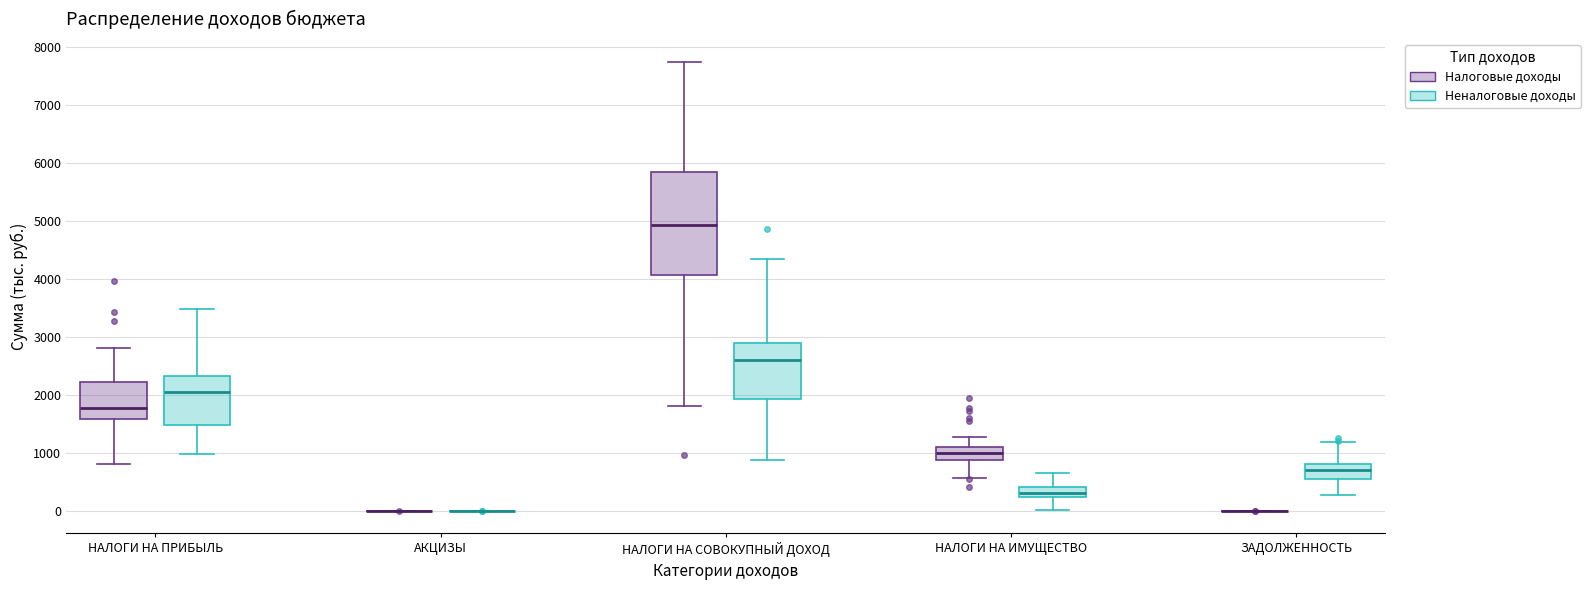

Reading left to right, read every box against the y-axis: the position of its median line, the range the box covers, and the ends of its whiskers. The values are not printed on the chart, so give them approximately, as read against the axis.

НАЛОГИ НА ПРИБЫЛЬ (Налоговые доходы): median 1800, box 1600 to 2200, whiskers 800 to 2800
НАЛОГИ НА ПРИБЫЛЬ (Неналоговые доходы): median 2000, box 1500 to 2300, whiskers 1000 to 3500
АКЦИЗЫ (Налоговые доходы): box collapsed to a line at 0, whiskers 0 to 0
АКЦИЗЫ (Неналоговые доходы): box collapsed to a line at 0, whiskers 0 to 0
НАЛОГИ НА СОВОКУПНЫЙ ДОХОД (Налоговые доходы): median 4900, box 4100 to 5800, whiskers 1800 to 7700
НАЛОГИ НА СОВОКУПНЫЙ ДОХОД (Неналоговые доходы): median 2600, box 1900 to 2900, whiskers 900 to 4300
НАЛОГИ НА ИМУЩЕСТВО (Налоговые доходы): median 1000, box 900 to 1100, whiskers 600 to 1300
НАЛОГИ НА ИМУЩЕСТВО (Неналоговые доходы): median 300, box 200 to 400, whiskers 0 to 600
ЗАДОЛЖЕННОСТЬ (Налоговые доходы): box collapsed to a line at 0, whiskers 0 to 0
ЗАДОЛЖЕННОСТЬ (Неналоговые доходы): median 700, box 600 to 800, whiskers 300 to 1200